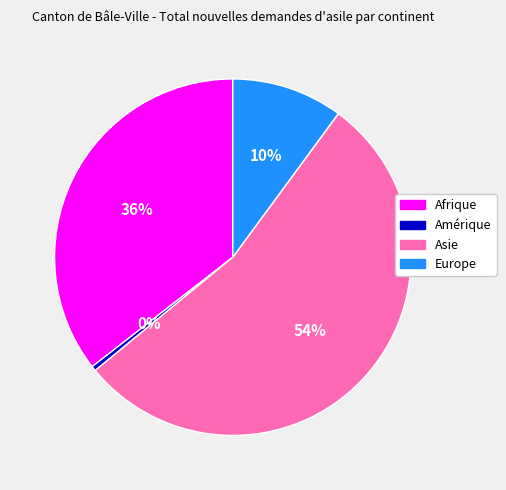

Rank the categories by value from lowest to highest.

Amérique, Europe, Afrique, Asie